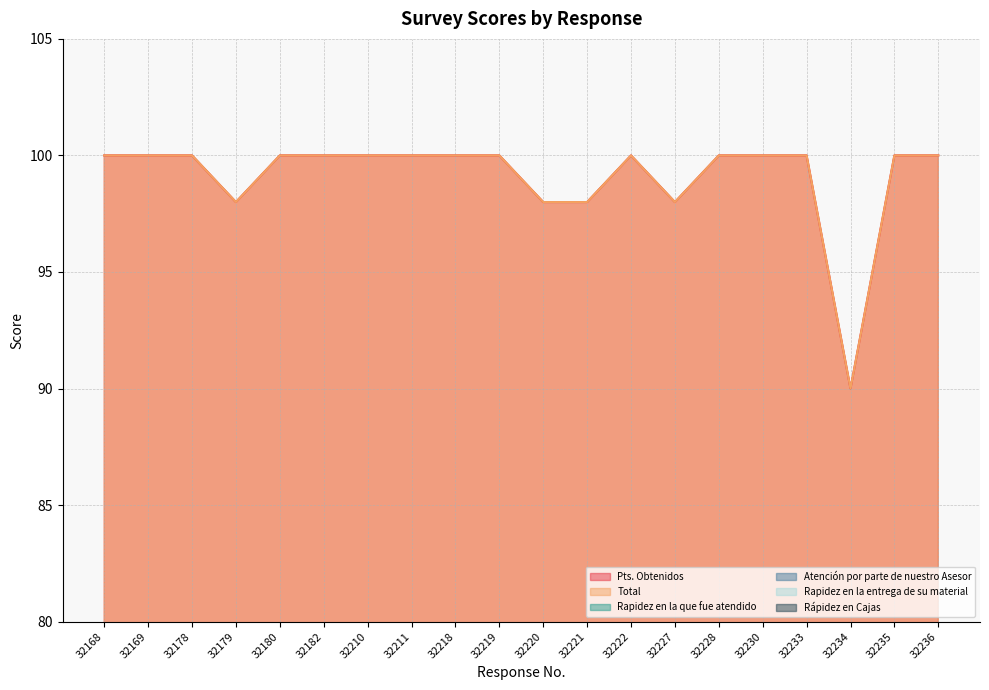

The value of Total at 32210 is 100. True or false?

True